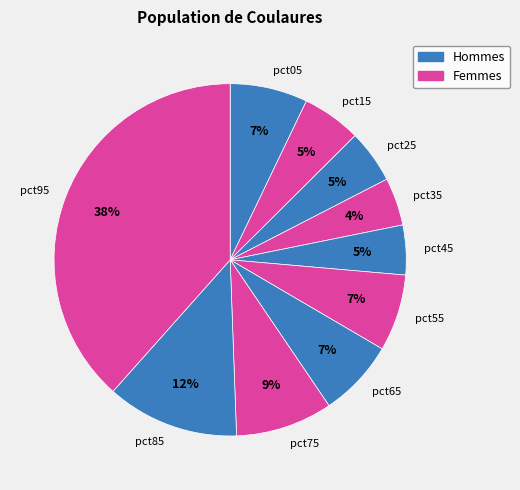

Combined, do pct95 and pct45 account for over 50%?

No